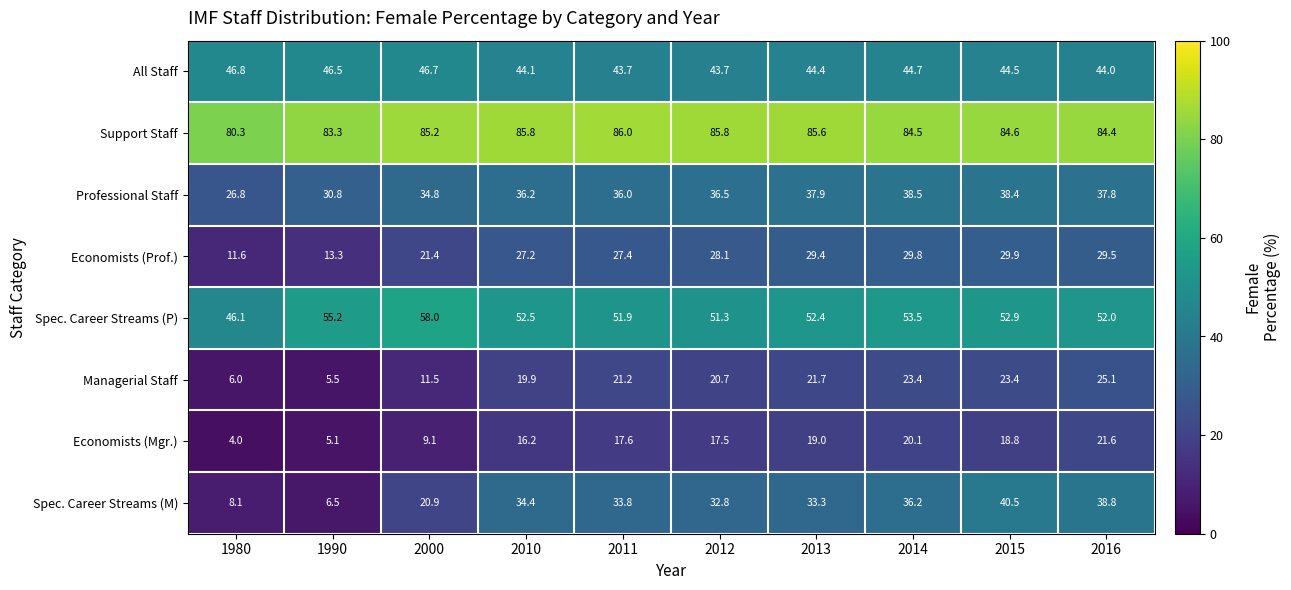

Which category has the highest value across all series?

2011